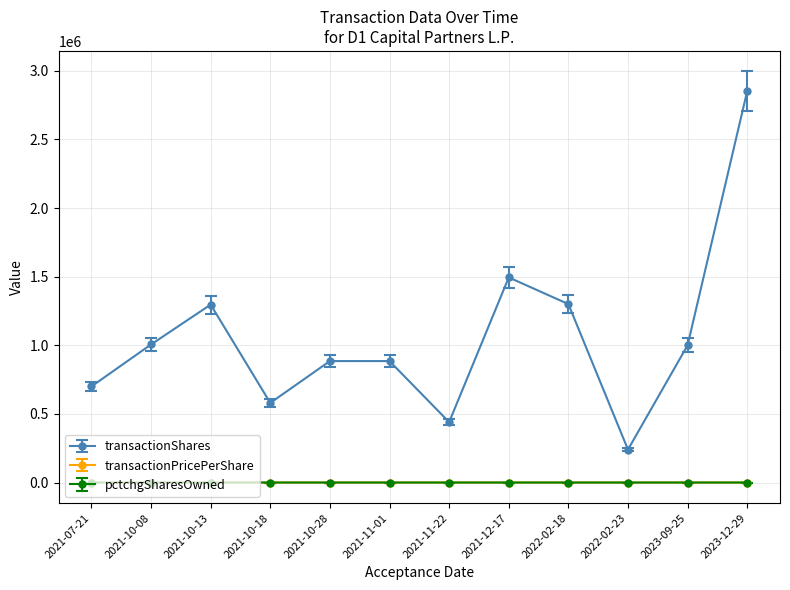

What position from the left is 2023-12-29?

12